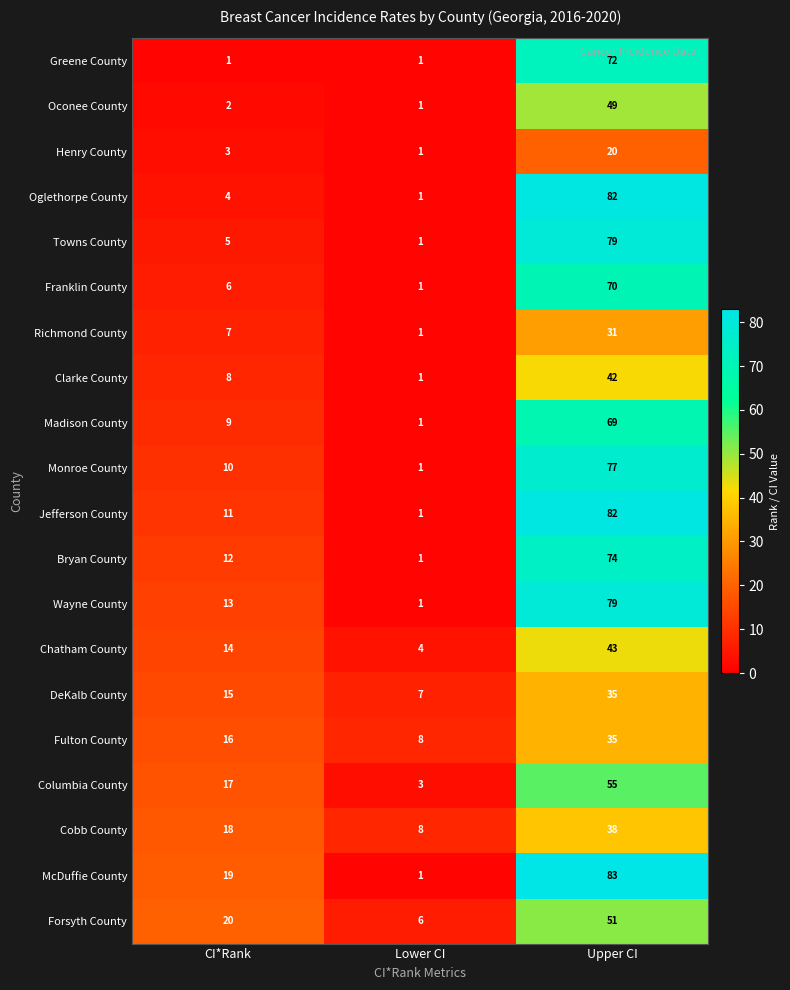

True or false: Columbia County has a value of 24 at Upper CI.

False